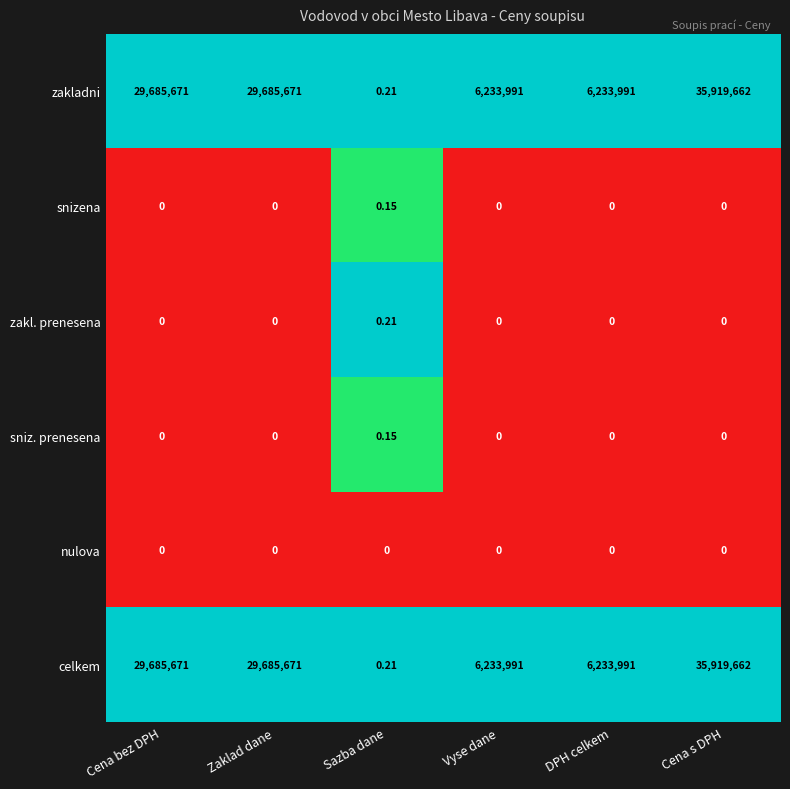

At which category is the sum across all series the highest?

Cena s DPH